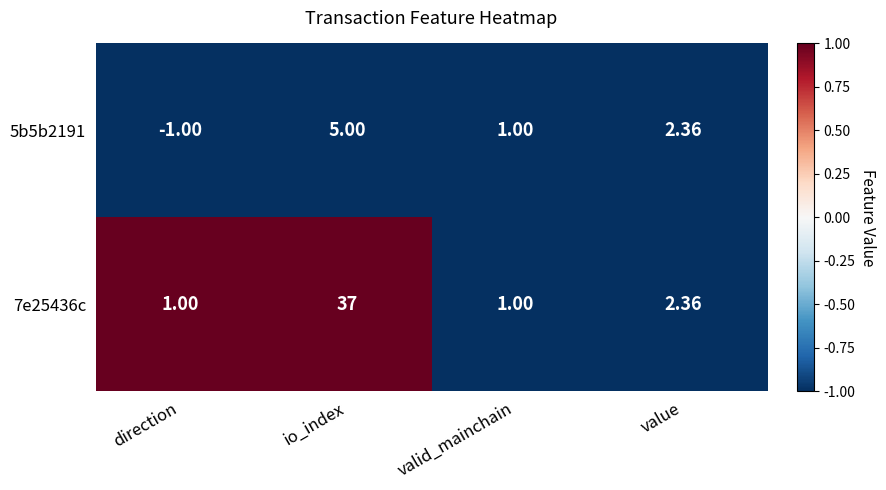

At which label is 7e25436c closest to 19?

value